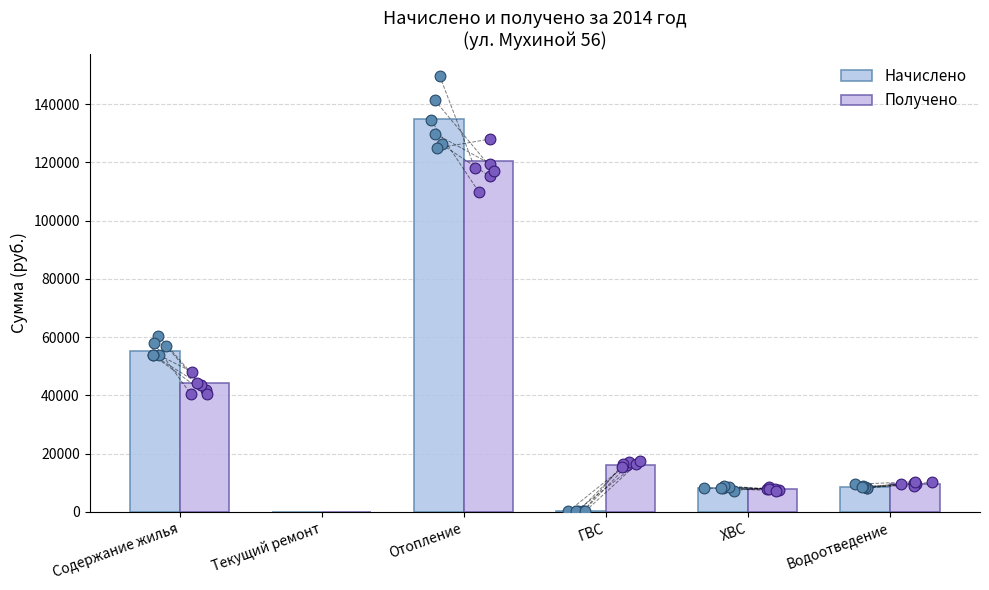

Which series contains the lowest Y value?

Начислено